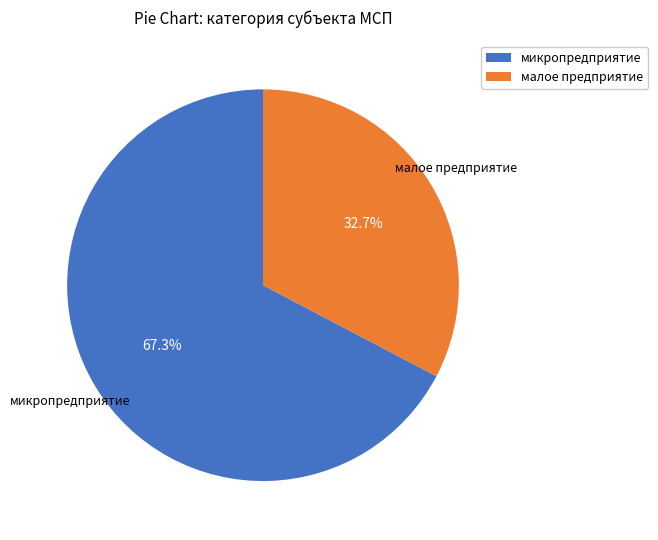

How much of the chart is everything except микропредприятие?

32.7%